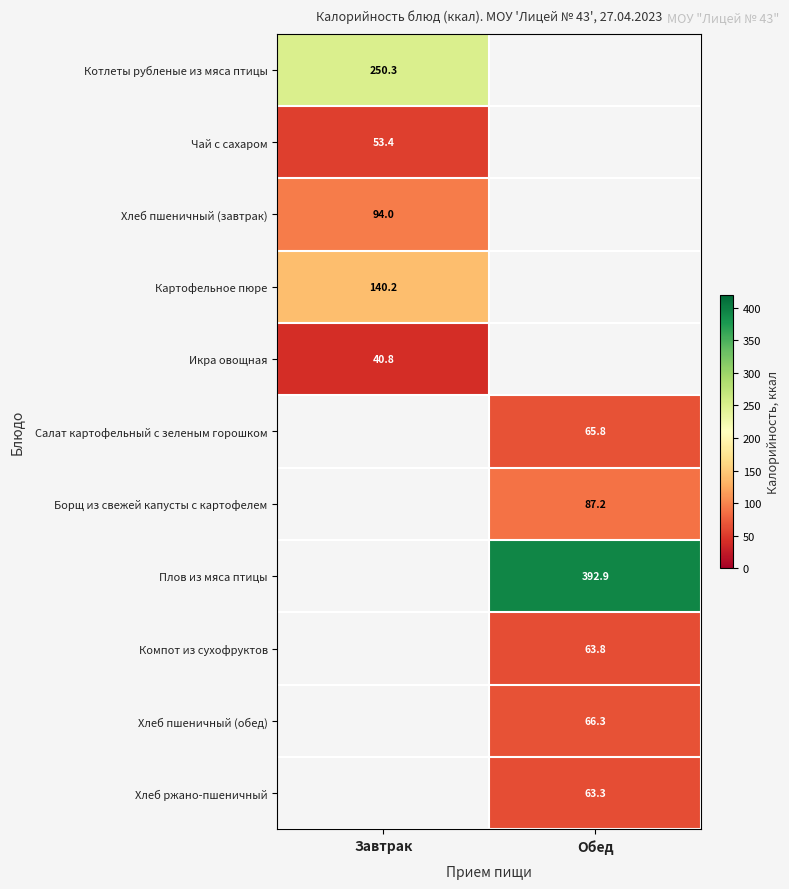

Is the value of Чай с сахаром at Завтрак greater than the value of Икра овощная at Завтрак?

Yes